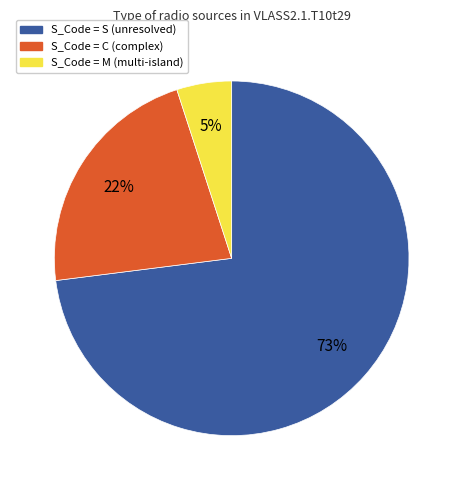

What is the smallest slice in the pie chart?

S_Code = M